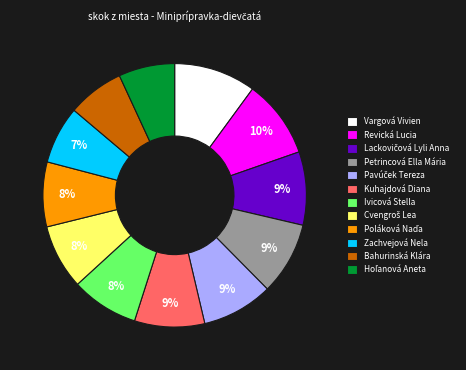

To the nearest percent, what percentage of the pie is Bahurinská Klára?

7%